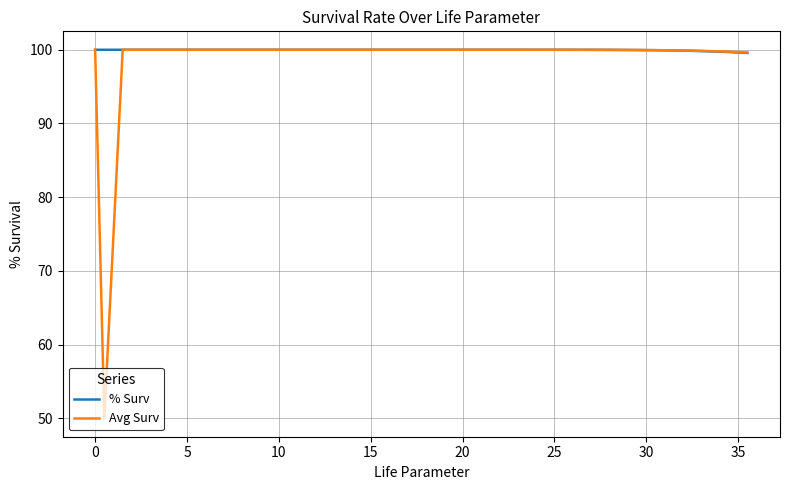

How many distinct data groups are displayed?

2